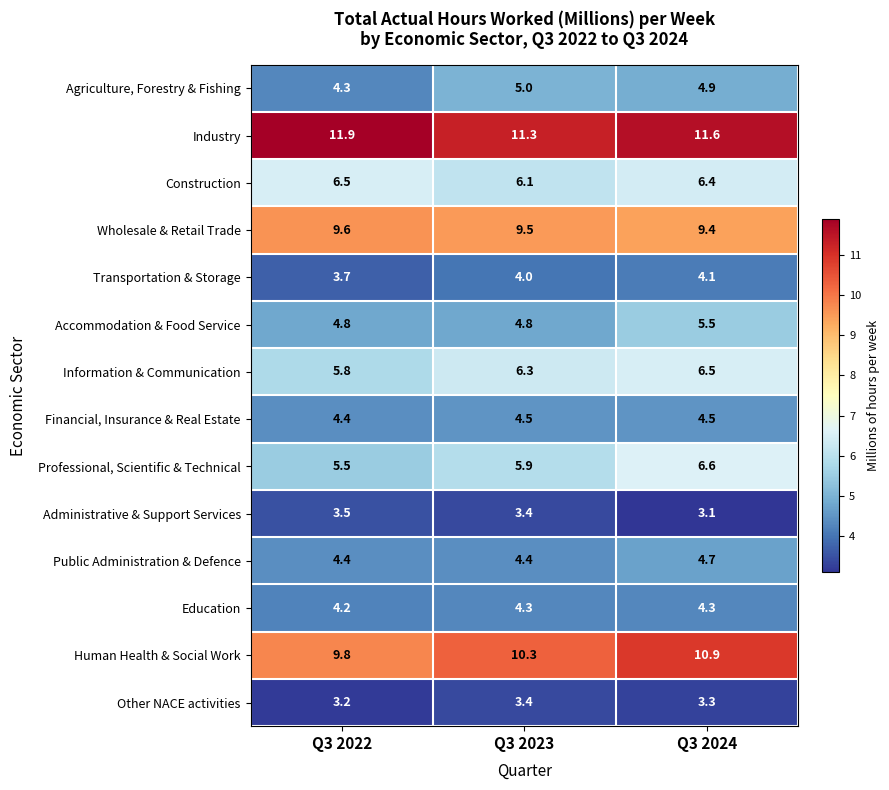

True or false: Accommodation & Food Service has a value of 6.5 at Q3 2023.

False